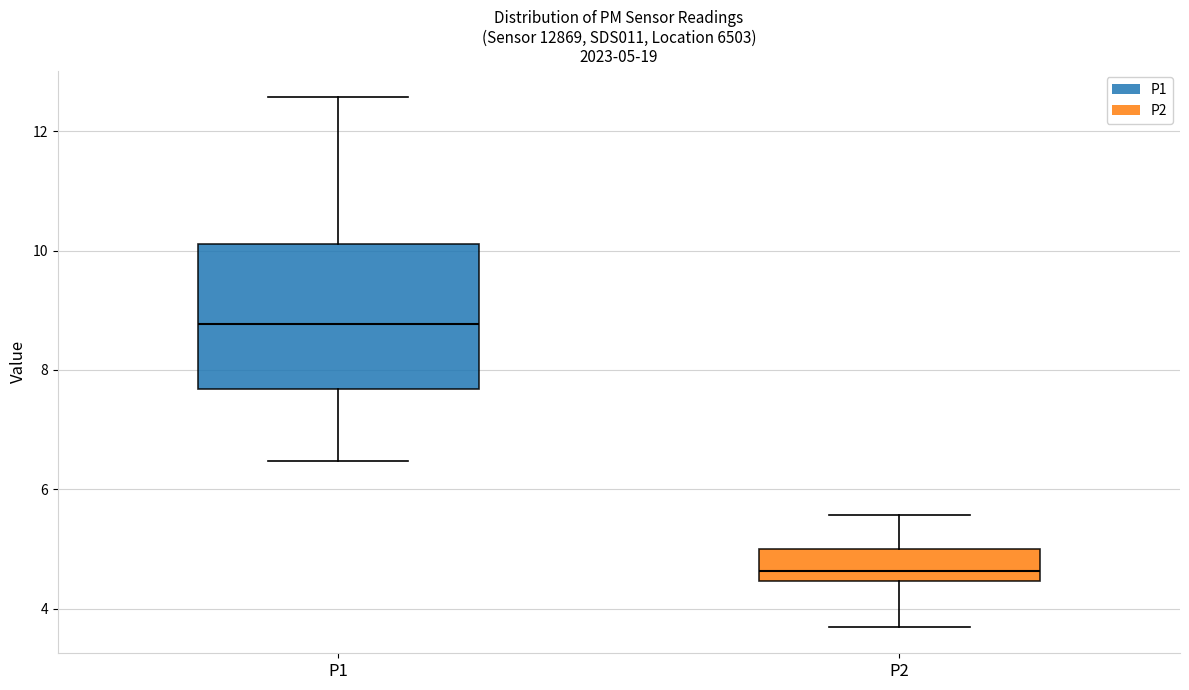

Which box is the tallest, from its lower edge to its upper edge?

P1